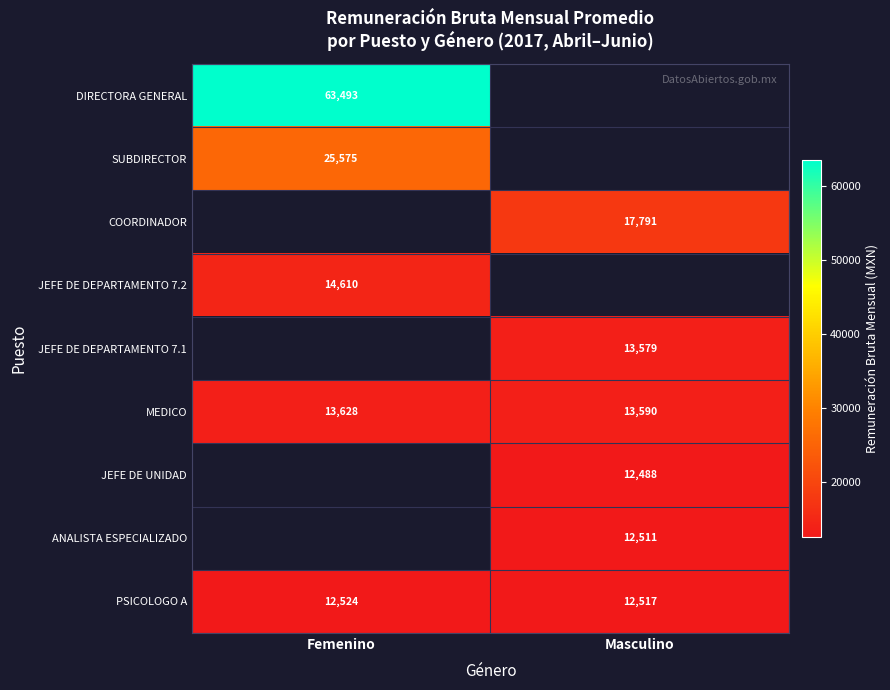

At how many categories does at least one series exceed 14903?

2